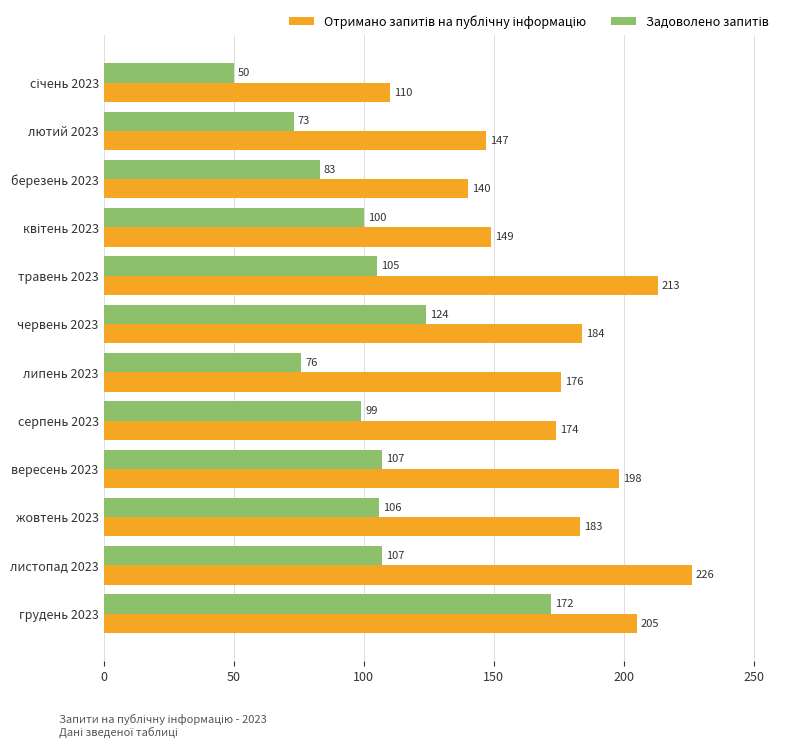

What is the spread (max minus min) of values at лютий 2023?

74